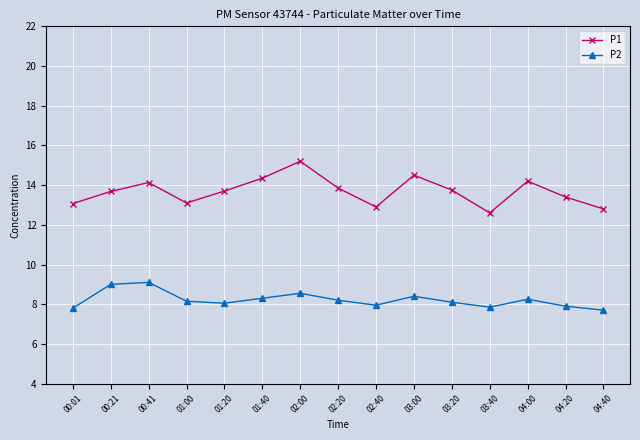

Is it true that P1 equals 14.2 at 04:00?

True